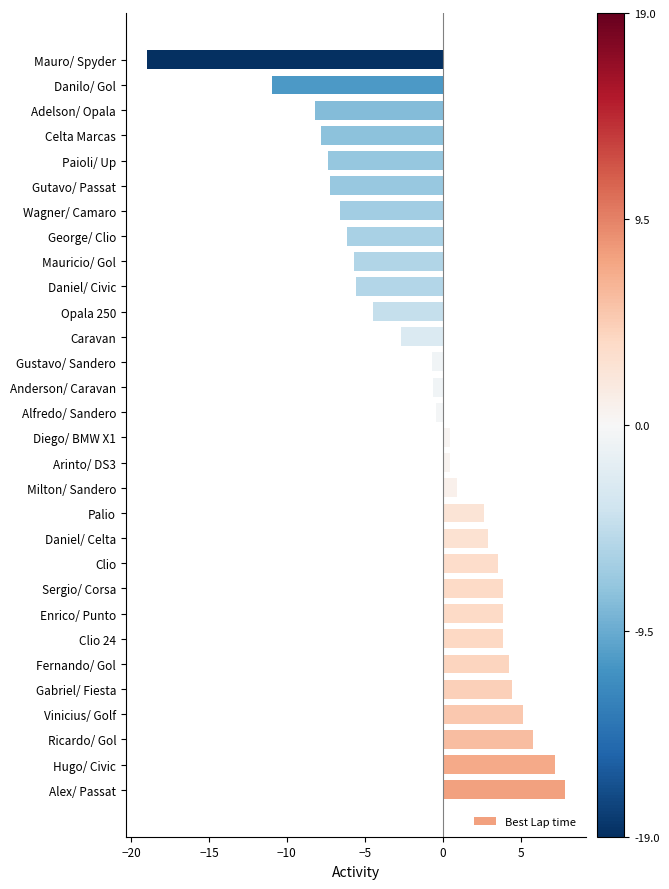

What is the sum of all values?

-36.3